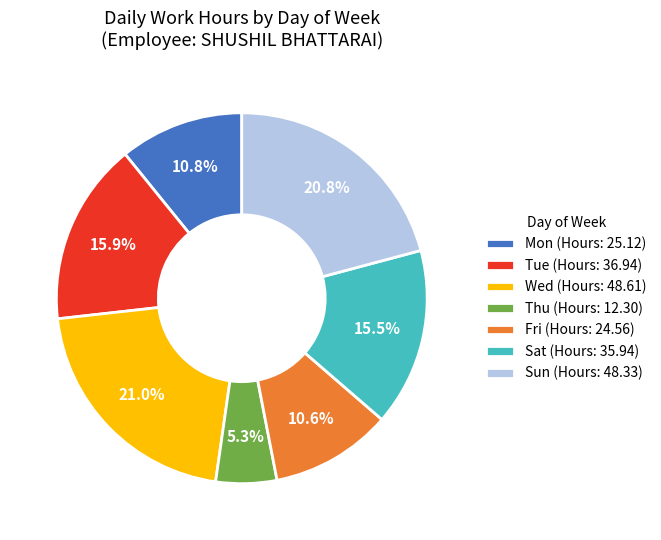

What is the smallest slice in the pie chart?

Thu (Hours: 12.30)